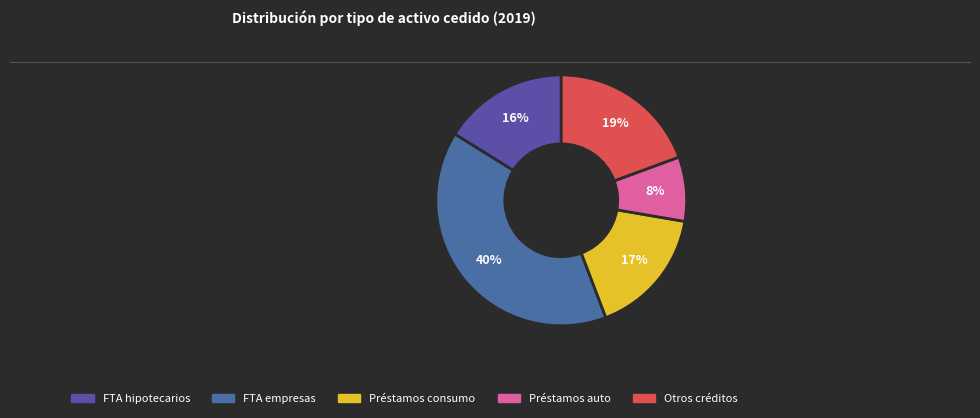

Count the number of slices in the pie.

5